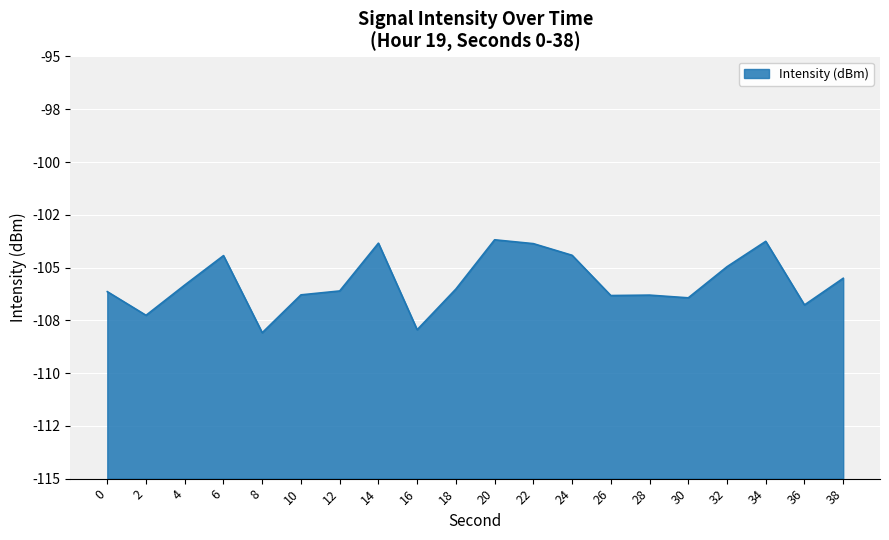

Reading left to right, extract all data points from this chart.

-106.1	-107.3	-105.8	-104.4	-108.1	-106.3	-106.1	-103.8	-107.9	-106.0	-103.7	-103.9	-104.4	-106.3	-106.3	-106.4	-105.0	-103.8	-106.8	-105.5